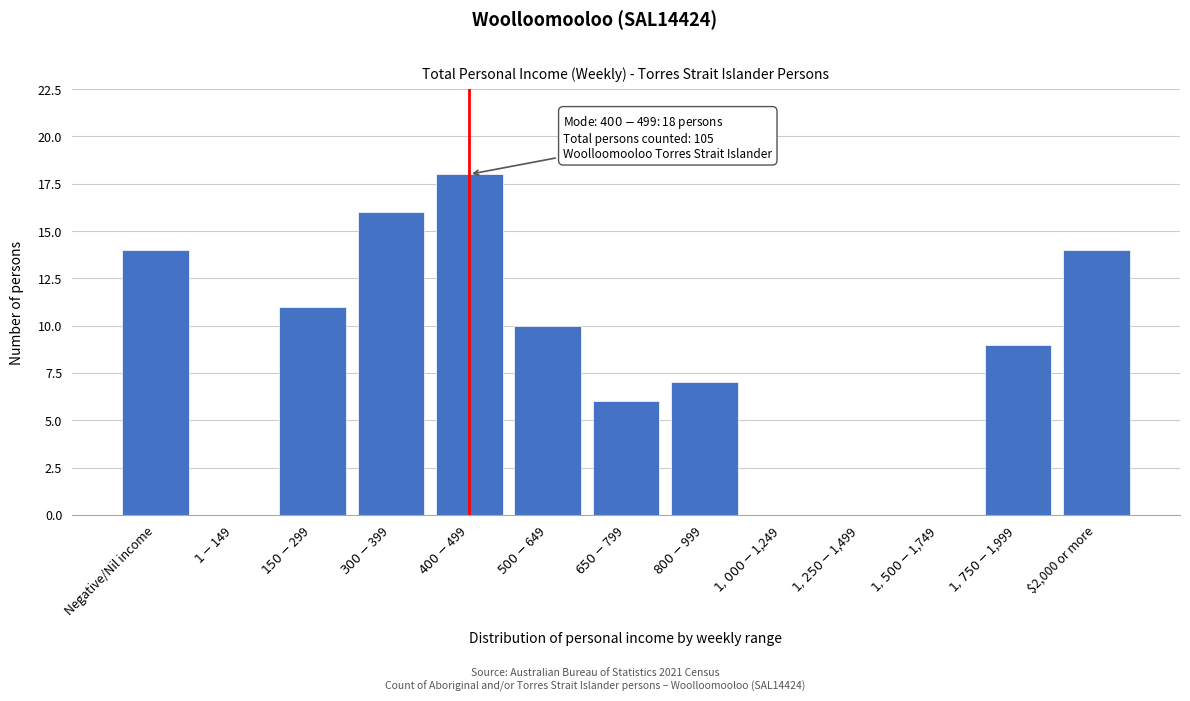

What is the sum of all values?

105